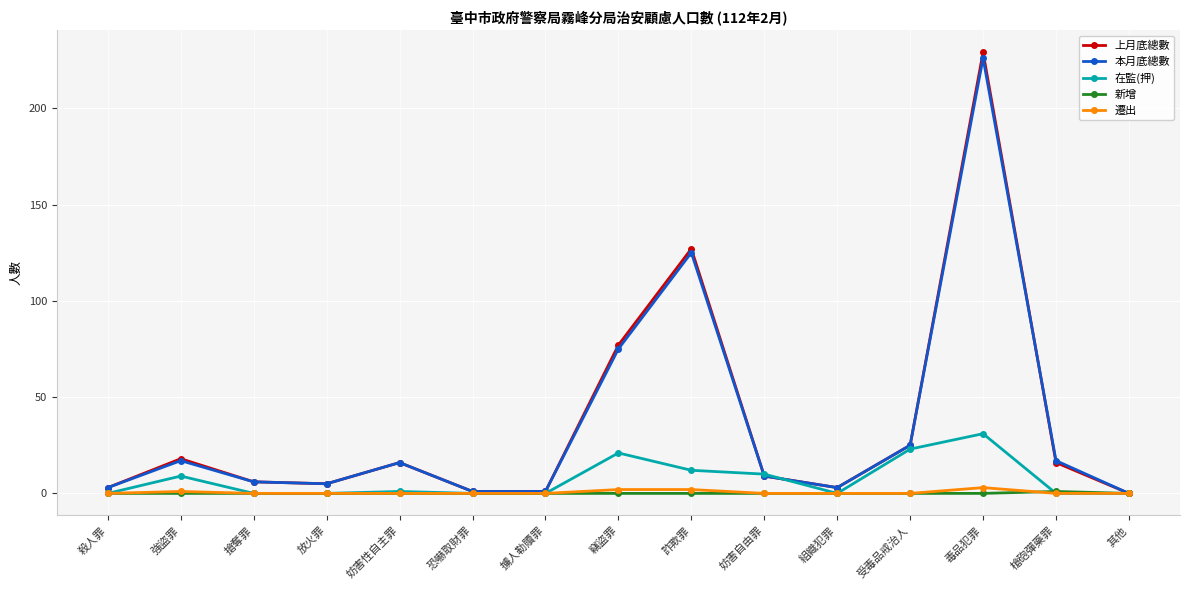

What position from the right is 詐欺罪?

7